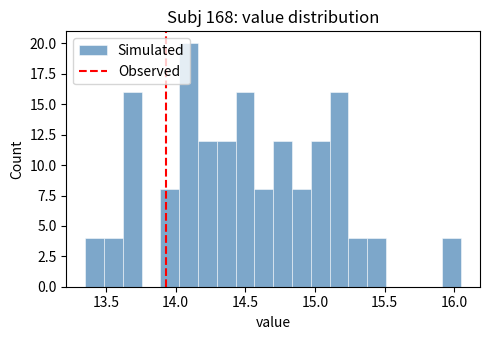

Around what value on the x-axis is the tallest bar? Give the approximate position of its centre, as read against the axis.

14.10